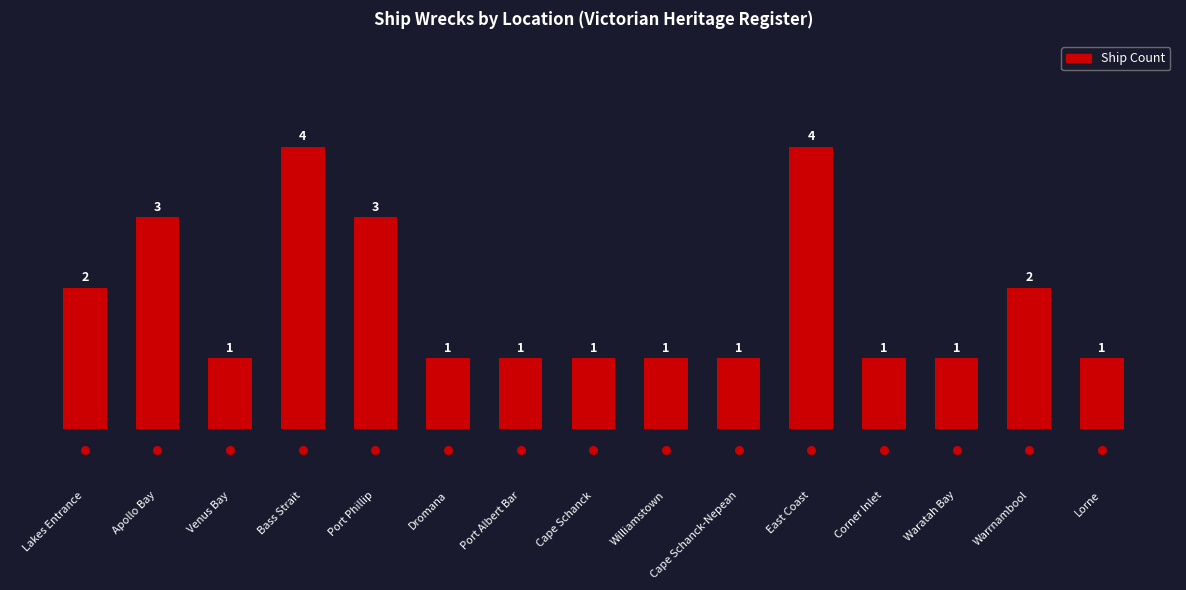

What is the change in value from Lakes Entrance to Lorne?

-1